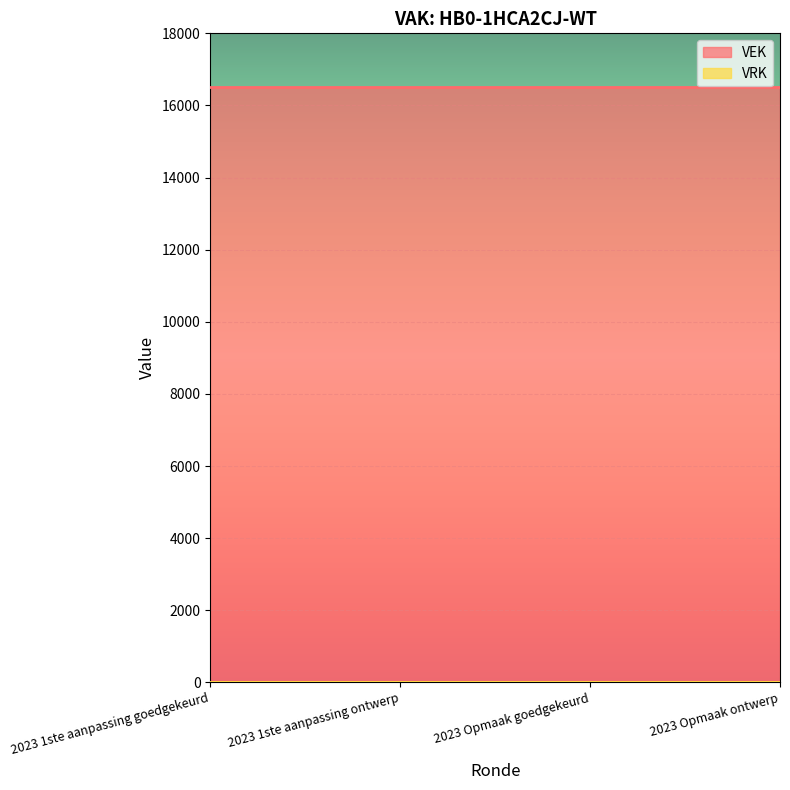

True or false: VRK and VEK cross at least once.

False